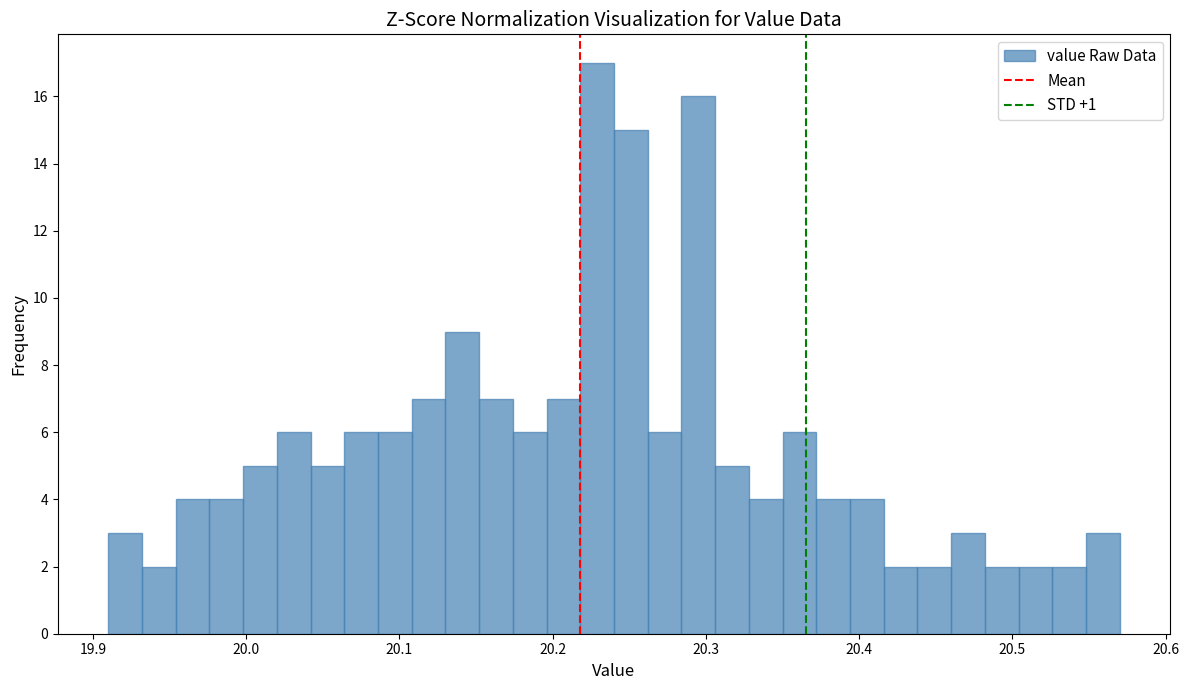

Around what value on the x-axis is the tallest bar? Give the approximate position of its centre, as read against the axis.

20.23